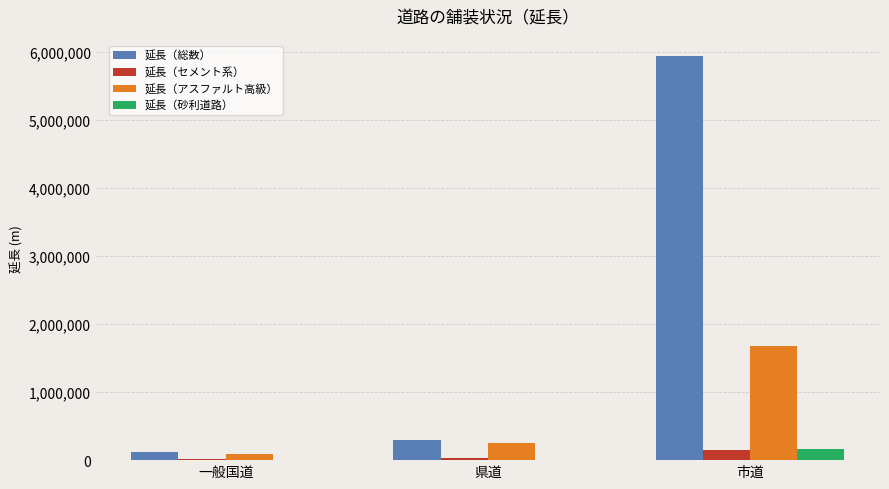

Are the bars grouped side by side (vs. stacked)?

Yes